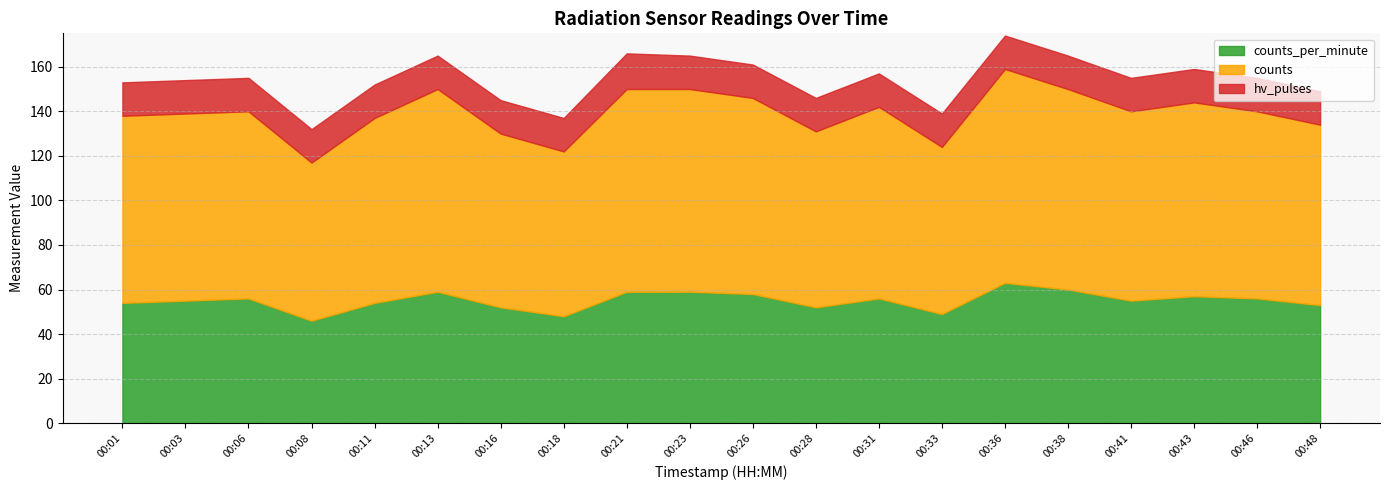

Reading left to right, extract all data points from this chart.

counts_per_minute: 00:01=54	00:03=55	00:06=56	00:08=46	00:11=54	00:13=59	00:16=52	00:18=48	00:21=59	00:23=59	00:26=58	00:28=52	00:31=56	00:33=49	00:36=63	00:38=60	00:41=55	00:43=57	00:46=56	00:48=53
counts: 00:01=138	00:03=139	00:06=140	00:08=117	00:11=137	00:13=150	00:16=130	00:18=122	00:21=150	00:23=150	00:26=146	00:28=131	00:31=142	00:33=124	00:36=159	00:38=150	00:41=140	00:43=144	00:46=140	00:48=134
hv_pulses: 00:01=15	00:03=15	00:06=15	00:08=15	00:11=15	00:13=15	00:16=15	00:18=15	00:21=16	00:23=15	00:26=15	00:28=15	00:31=15	00:33=15	00:36=15	00:38=15	00:41=15	00:43=15	00:46=15	00:48=15